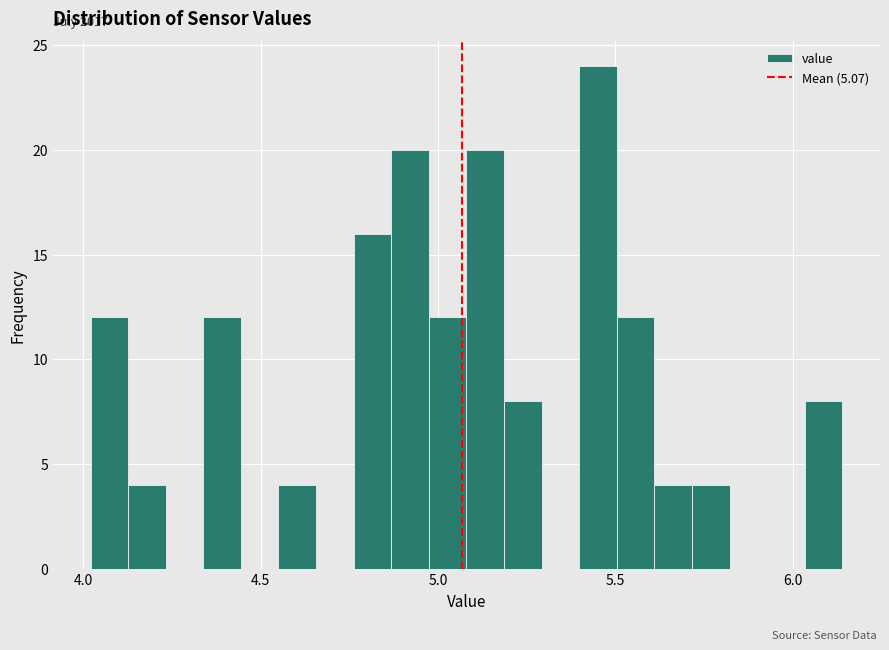

Around what value on the x-axis is the tallest bar? Give the approximate position of its centre, as read against the axis.

5.45